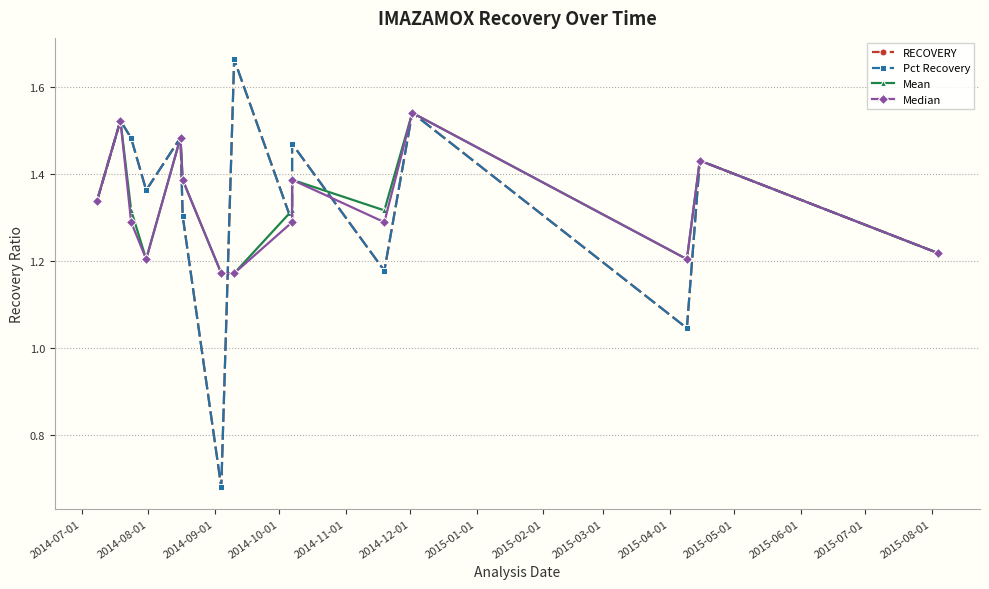

How many interior local valleys does the RECOVERY series have?

5